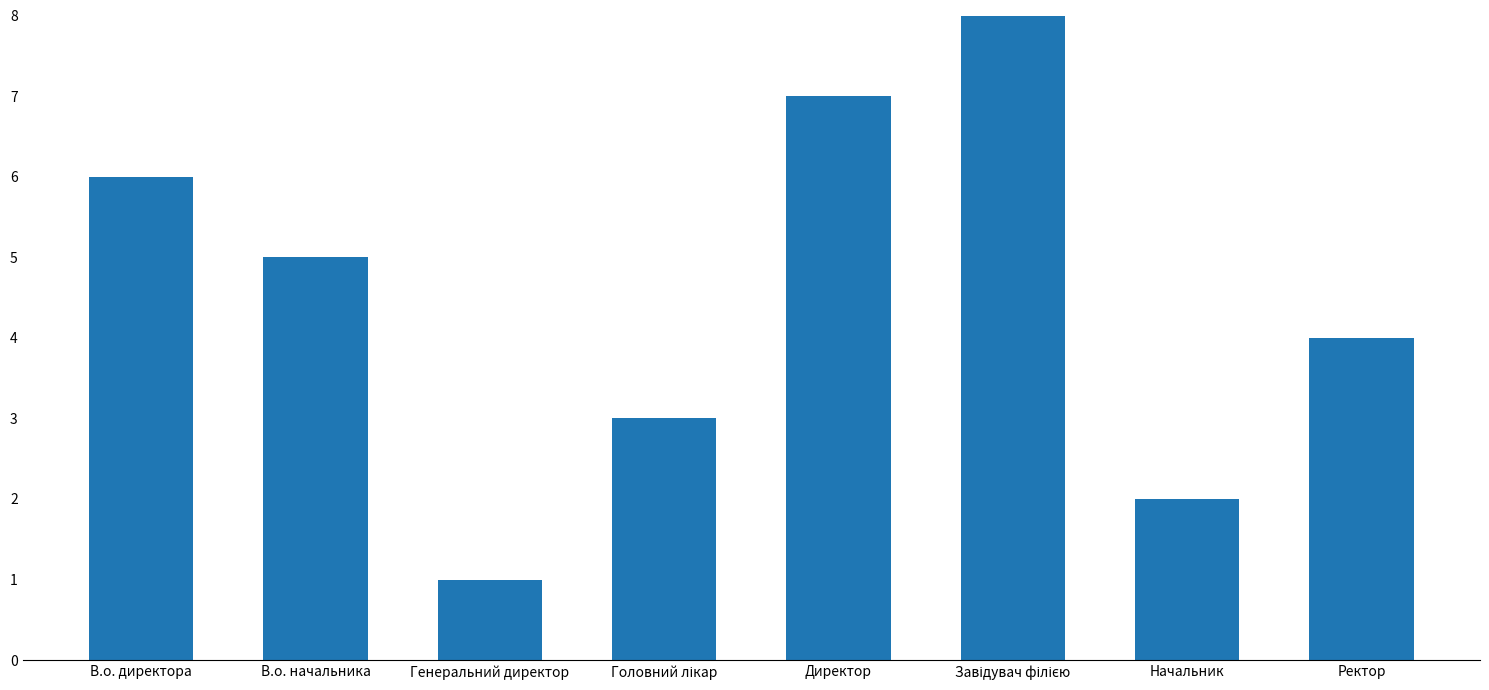

What position from the left is Ректор?

8